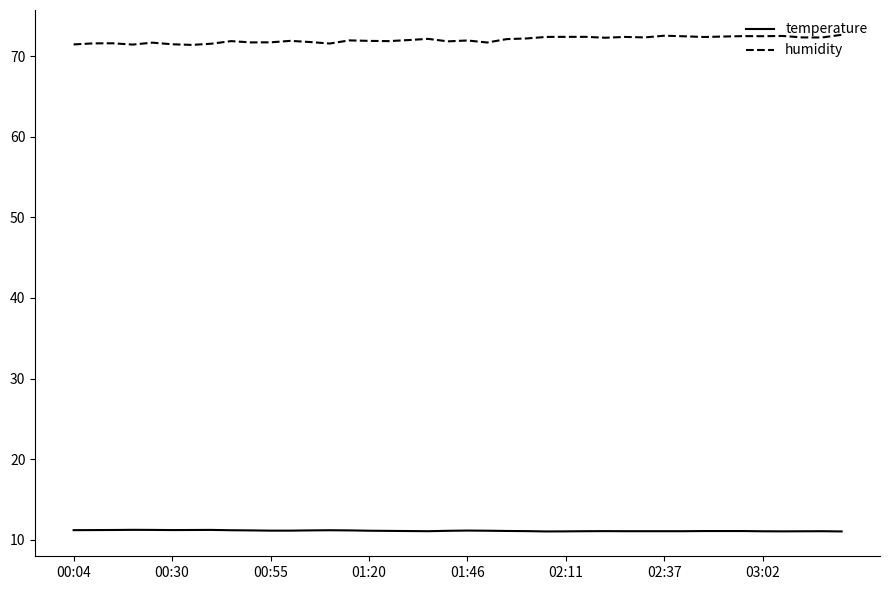

True or false: humidity and temperature cross at least once.

False